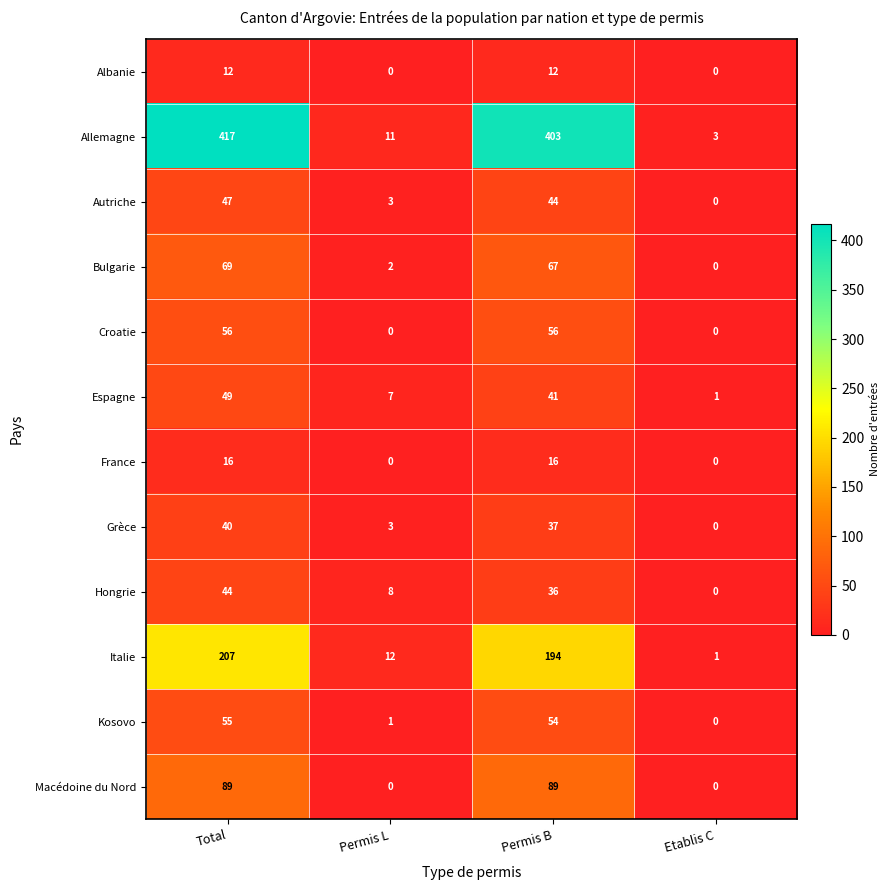

The Autriche series shows 20 at Etablis C. True or false?

False